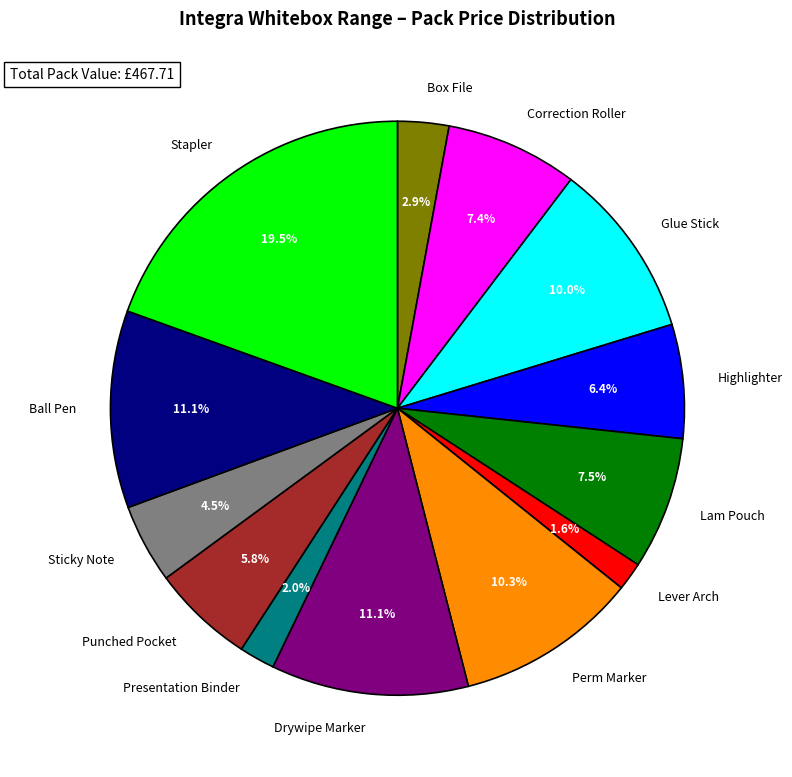

Is it true that Box File is 11% of the pie?

False